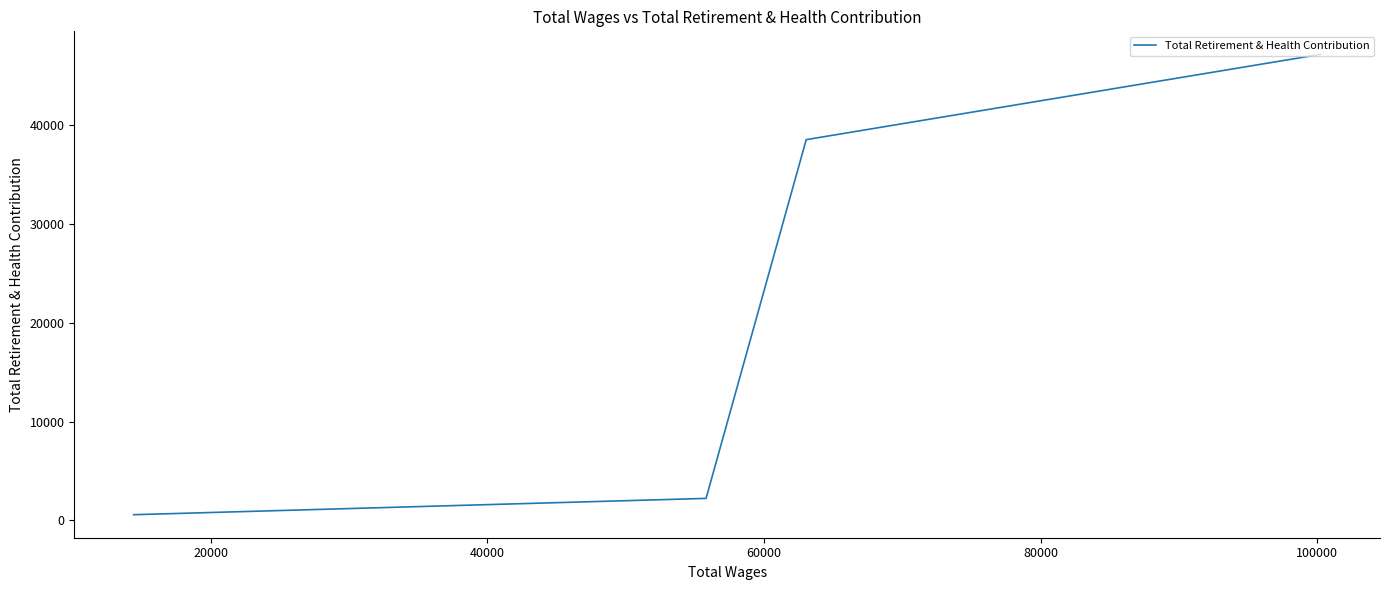

What is the smallest value displayed?

577